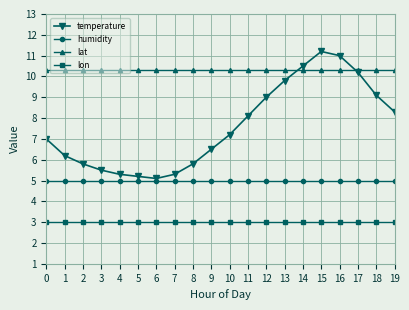

Which series has the widest spread of values?

temperature